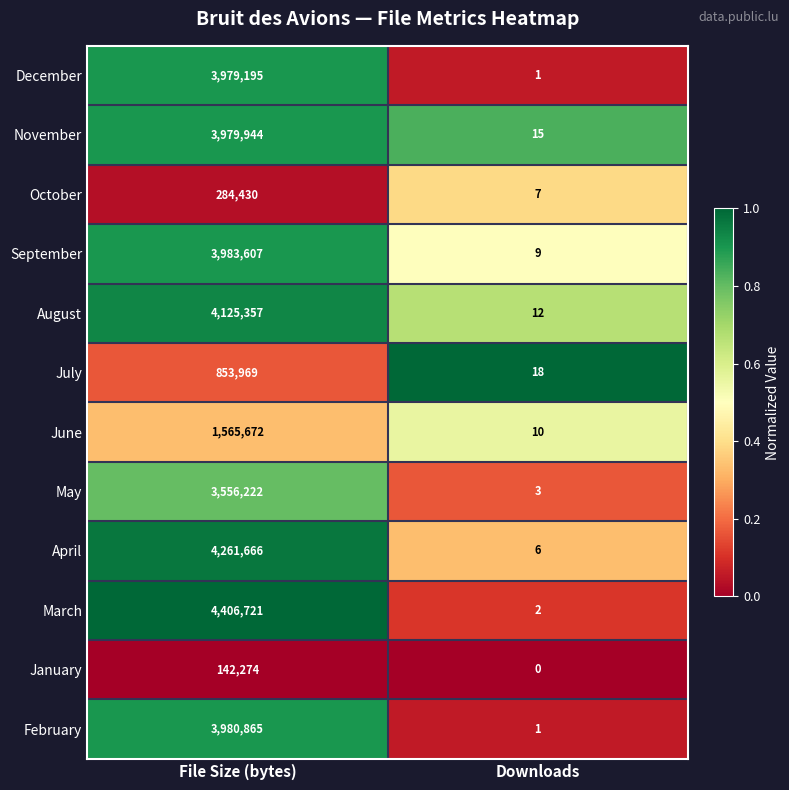

What is the spread (max minus min) of values at File Size (bytes)?

4264447